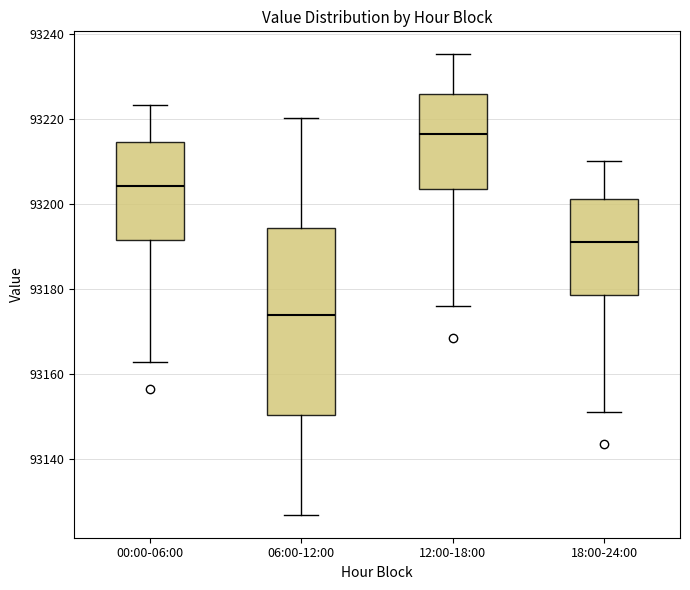

Where is the upper edge of the box for 12:00-18:00 on the y-axis? The values are not printed on the chart, so give them approximately, as read against the axis.

93226